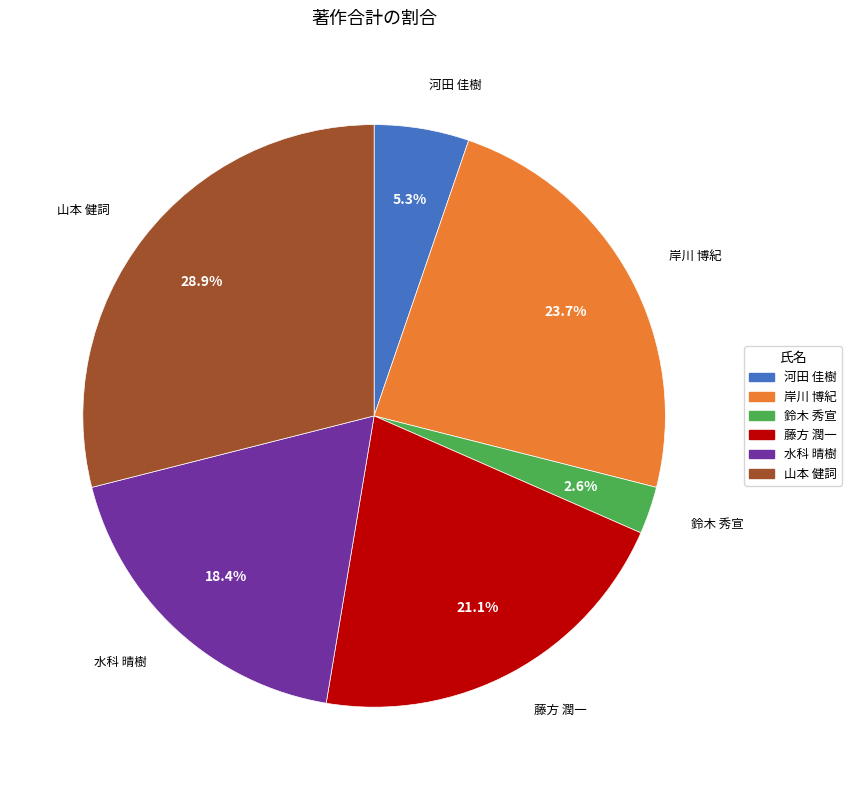

Is it true that 岸川 博紀 is 30% of the pie?

False